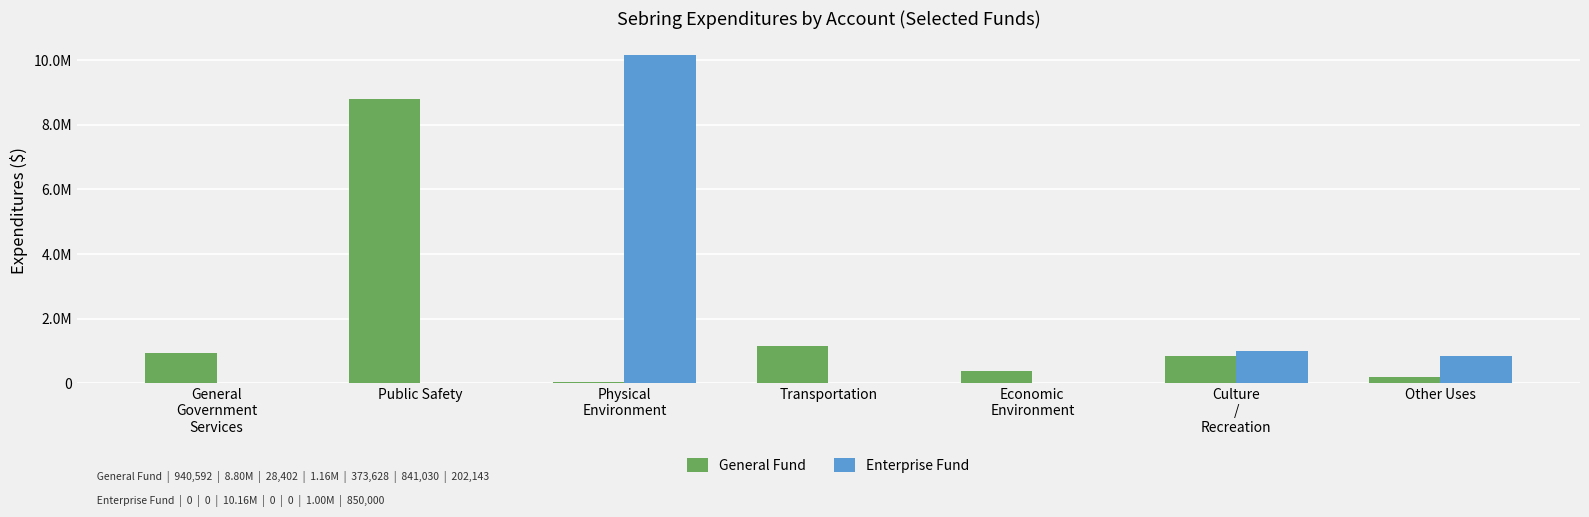

Between Public Safety and Physical
Environment, which series saw the biggest shift?

Enterprise Fund